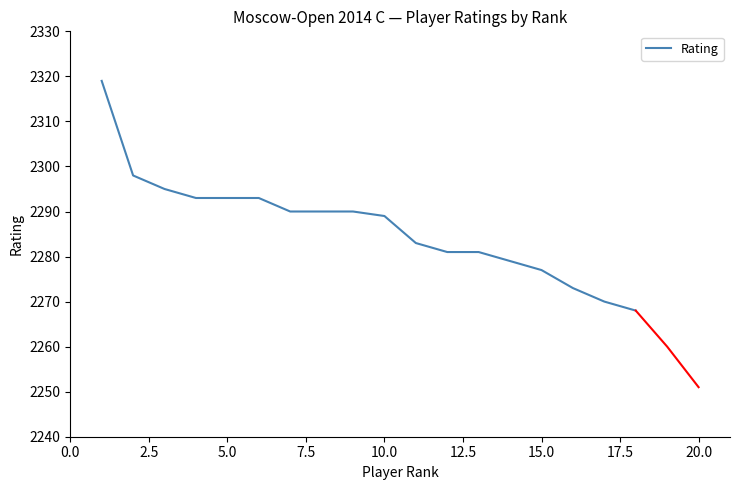

The Rating series shows 2277 at 15.0. True or false?

True